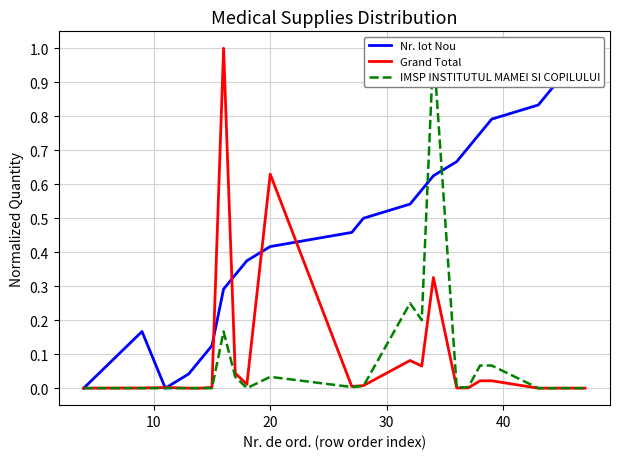

What is the maximum value for Grand Total?

1.0